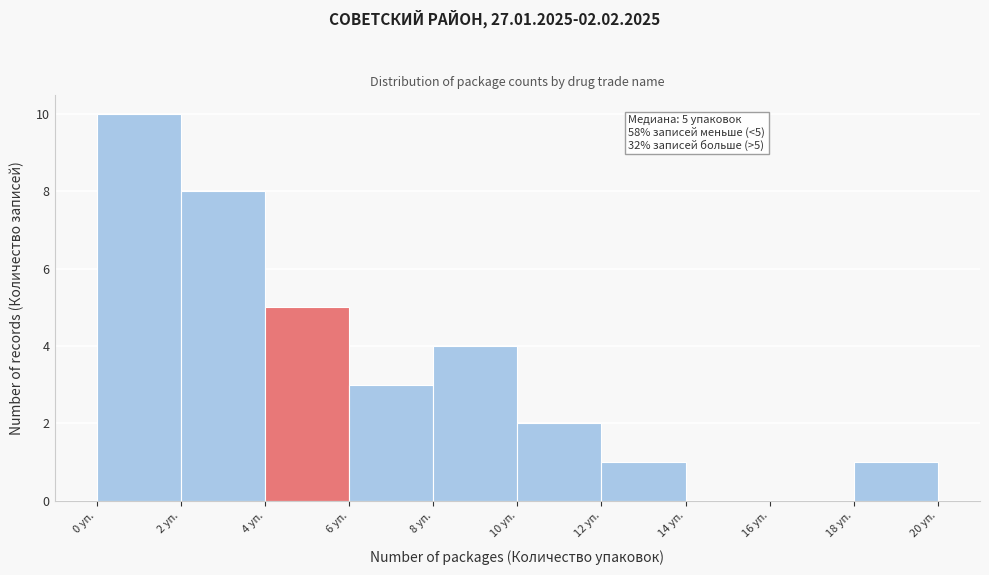

Over which range of the x-axis is the bar tallest?

0 to 2